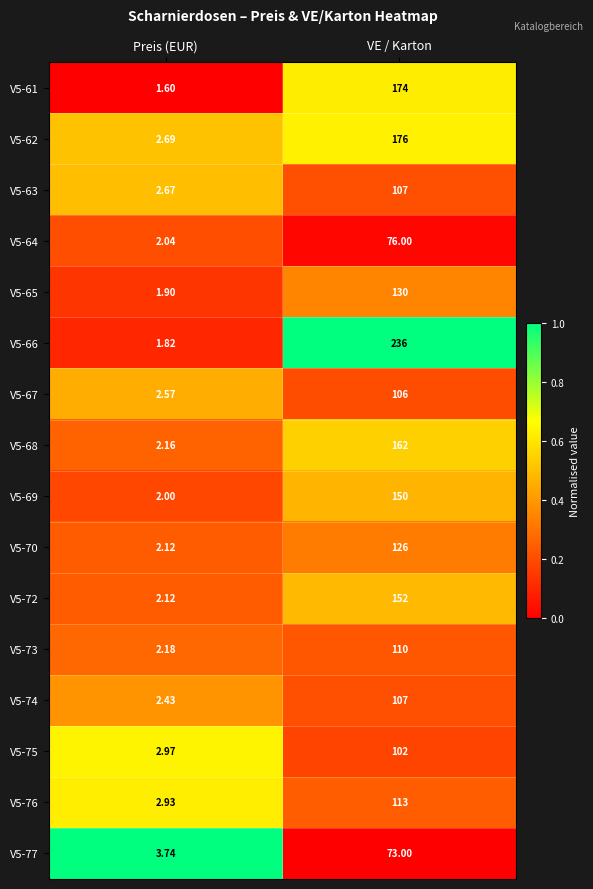

Rank the categories by V5-63 value from lowest to highest.

Preis (EUR), VE / Karton